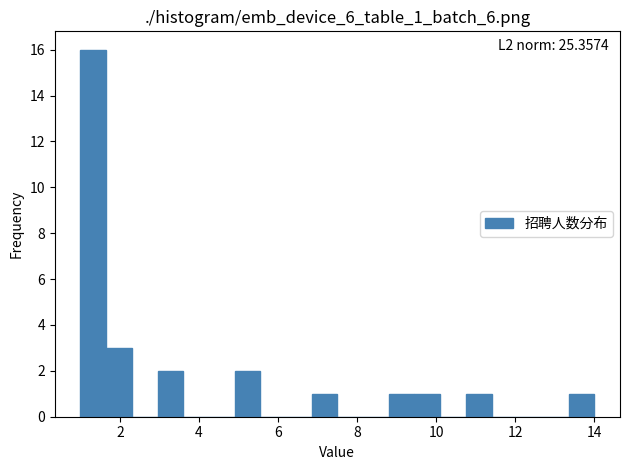

Around what value on the x-axis is the tallest bar? Give the approximate position of its centre, as read against the axis.

1.4